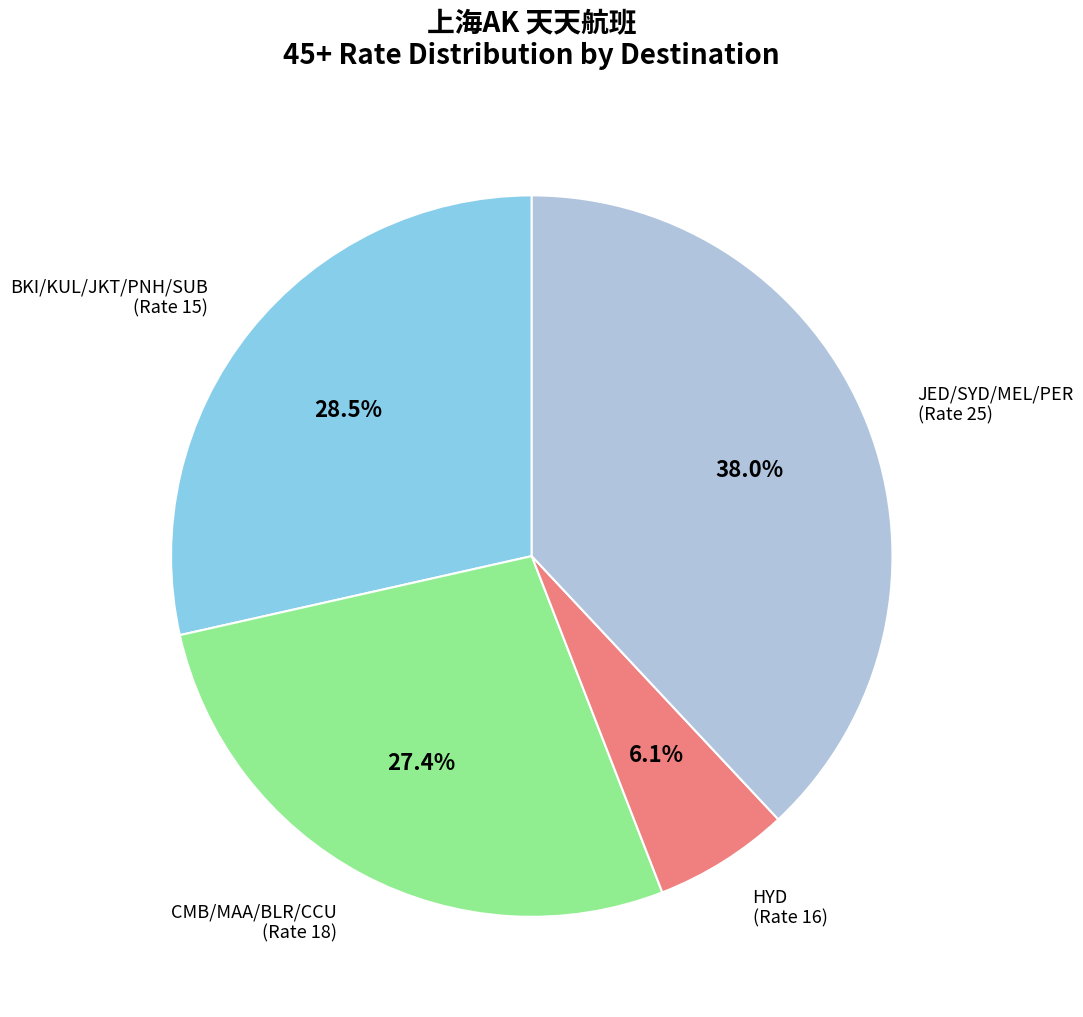

Is there any slice that represents more than half of the pie?

No